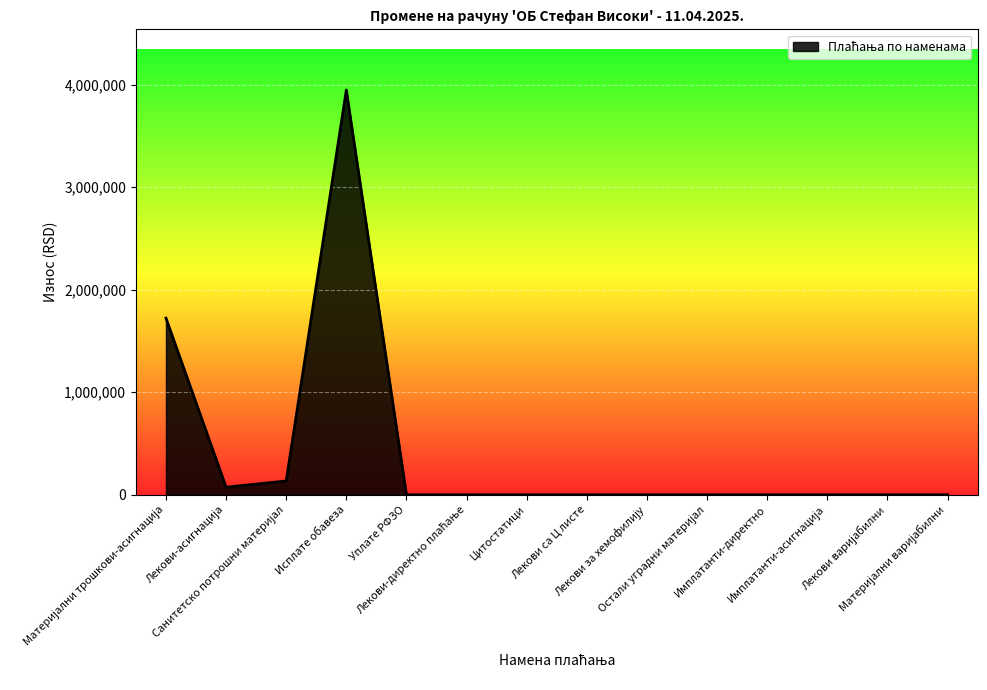

How many categories are shown in the chart?

14